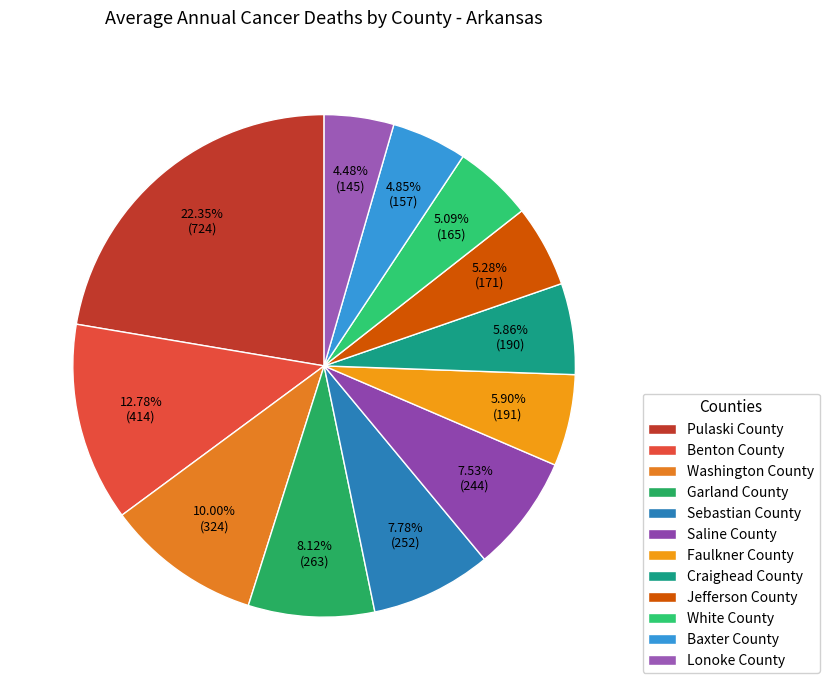

Which category has the biggest portion of the pie?

Pulaski County